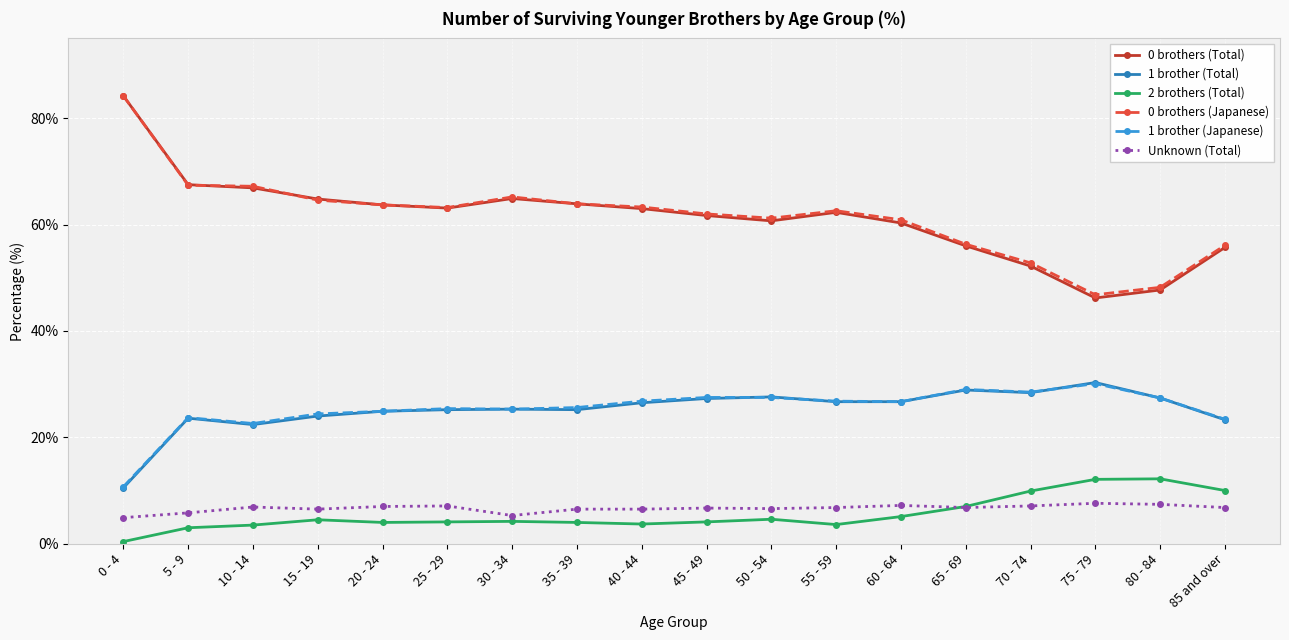

What is the label of the 18th point from the right?

0 - 4